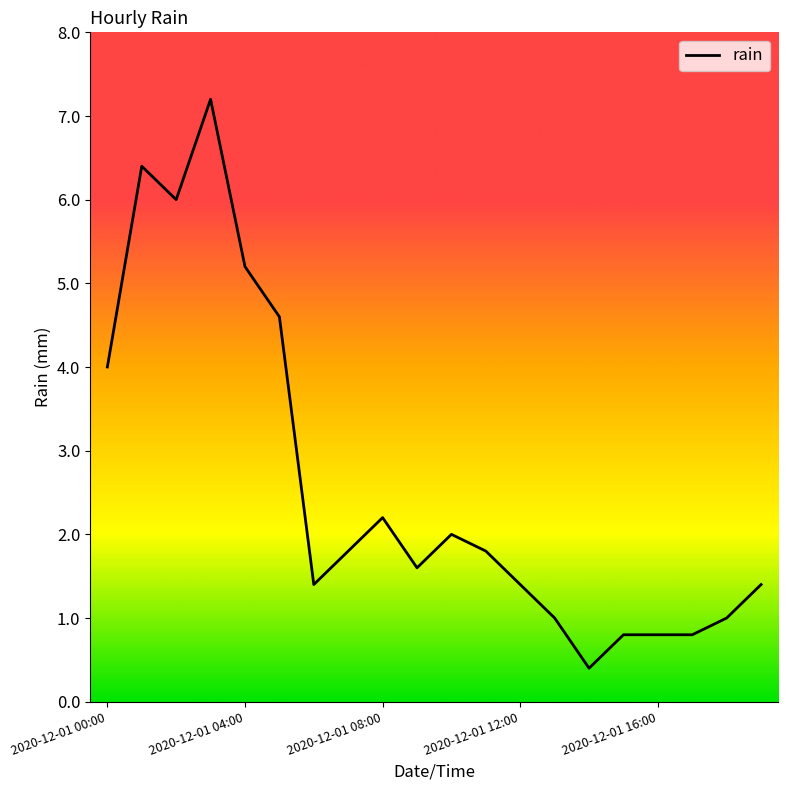

What is the difference between the maximum and minimum values?

6.8